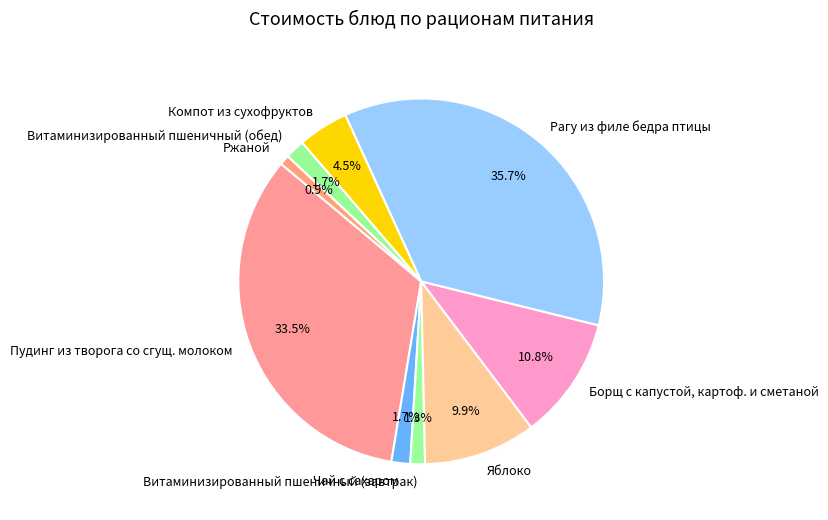

Which has a higher value, Пудинг из творога со сгущ. молоком or Ржаной?

Пудинг из творога со сгущ. молоком